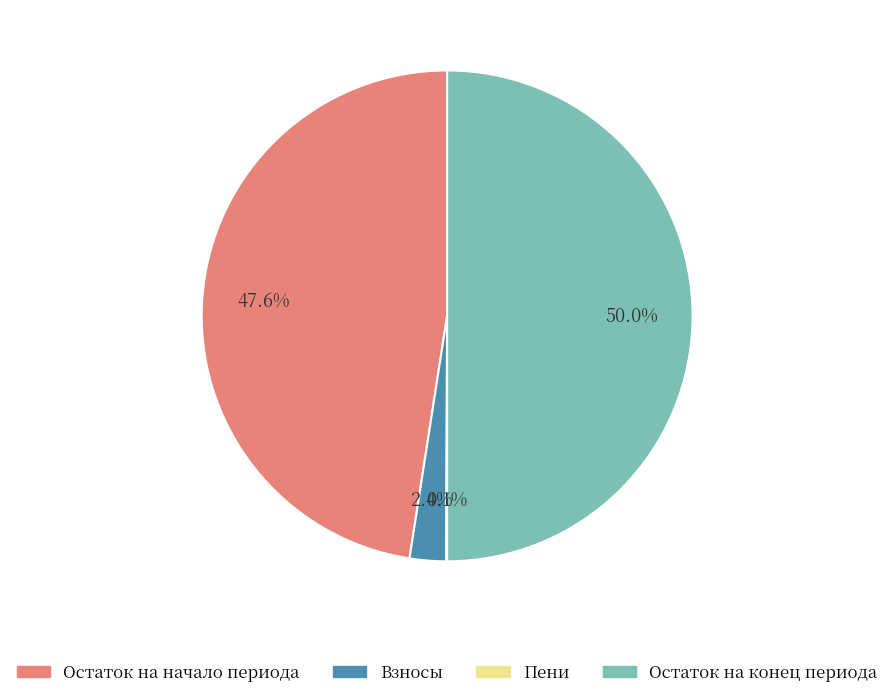

Is there a majority slice in this chart?

Yes